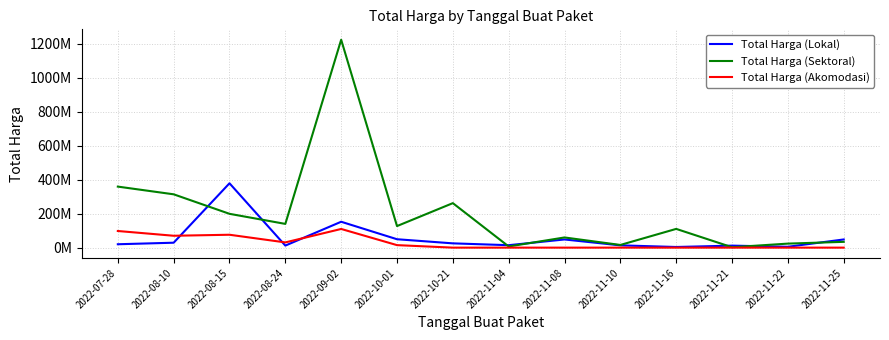

True or false: Total Harga (Lokal) and Total Harga (Sektoral) cross at least once.

True